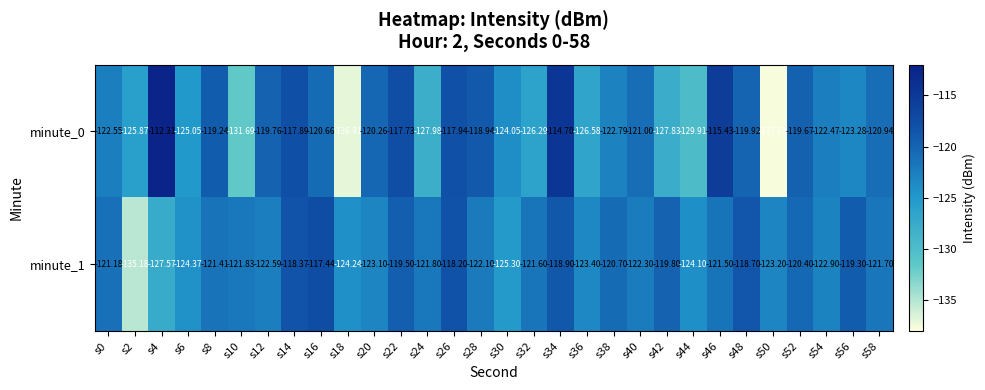

Is the value of minute_0 at s38 greater than the value of minute_1 at s52?

No